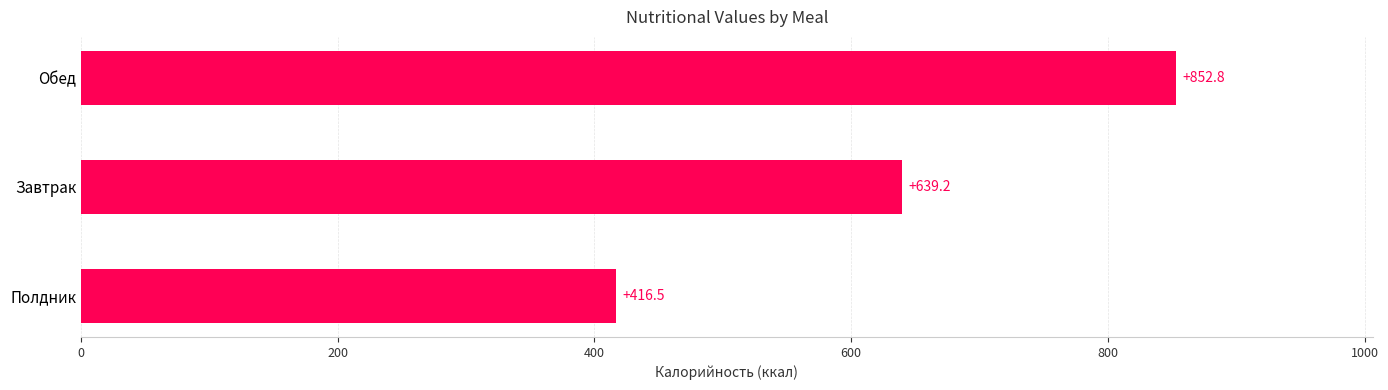

What is the difference between the maximum and second lowest values?

213.6